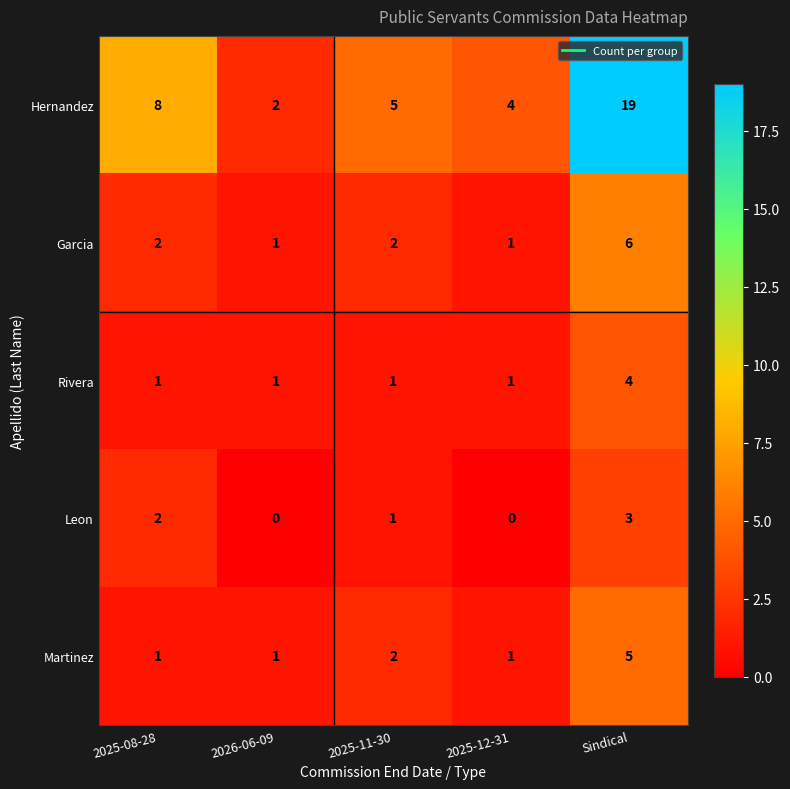

Which category has the highest value across all series?

Sindical